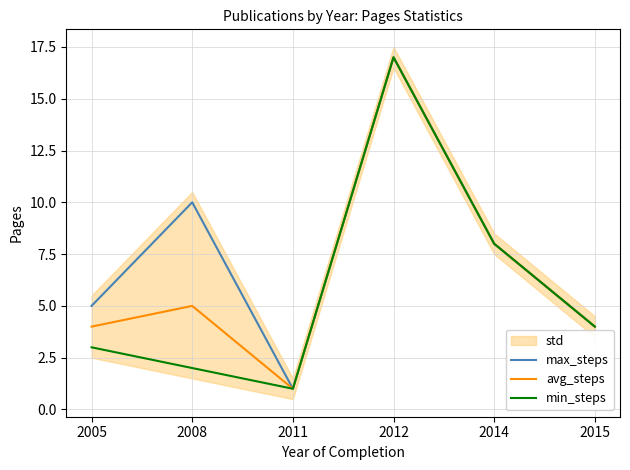

True or false: min_steps and max_steps cross at least once.

False